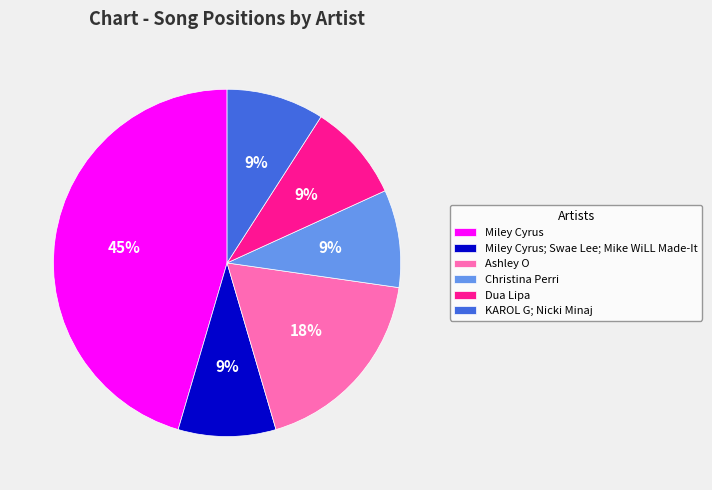

Does Miley Cyrus represent more than half of the total?

No